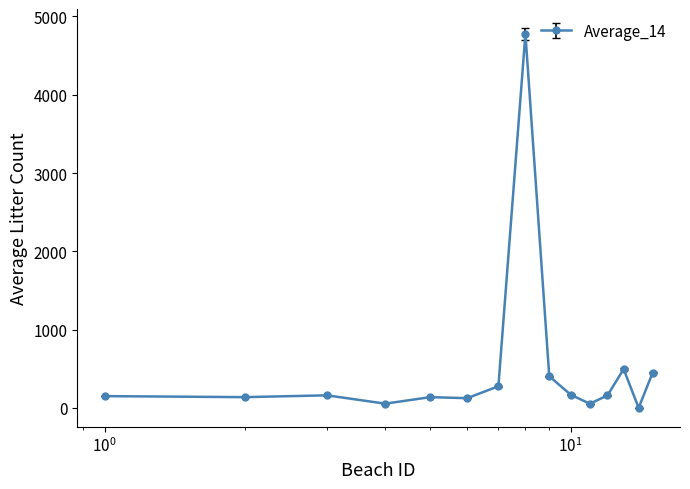

What is the difference between the maximum and minimum values?

4778.7